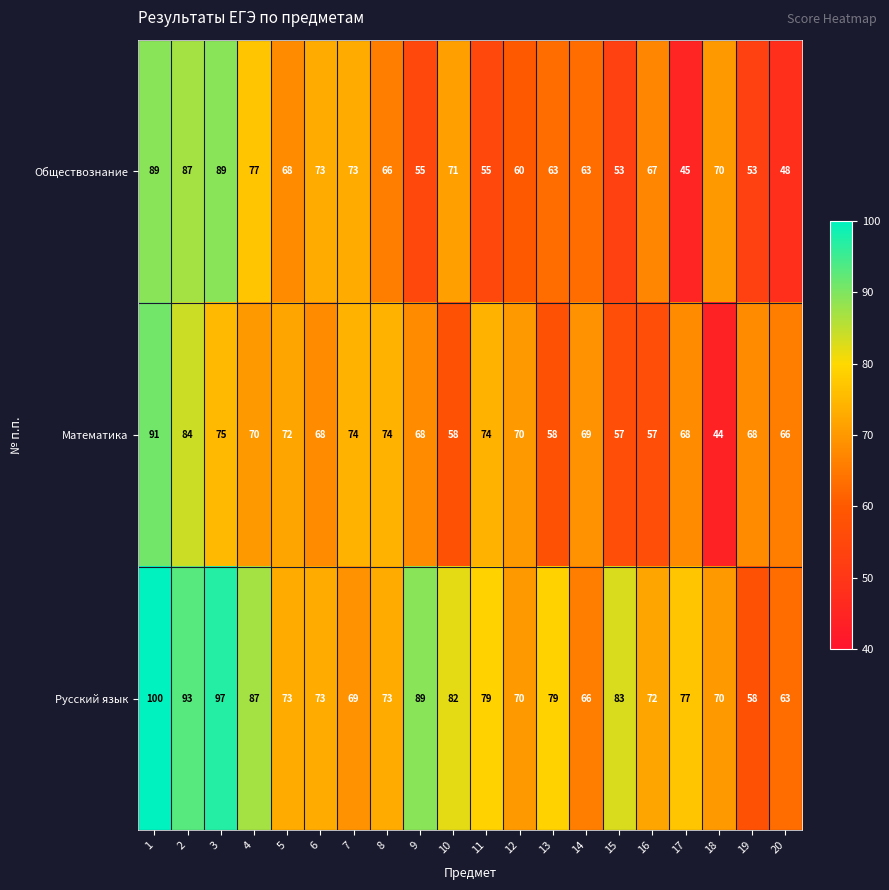

At how many categories does at least one series exceed 49?

20